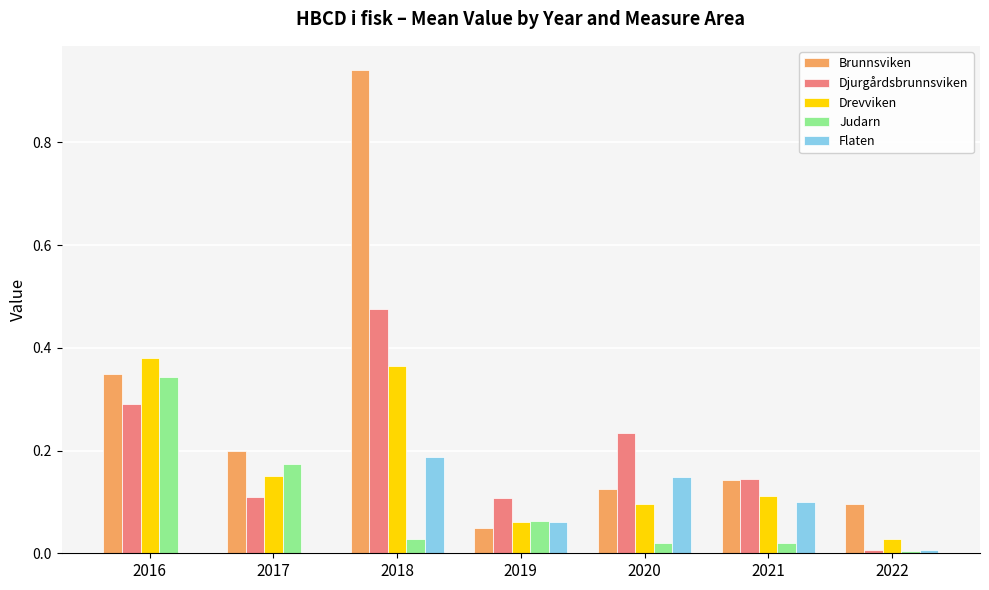

Where is Djurgårdsbrunnsviken nearest to the value 0?

2022